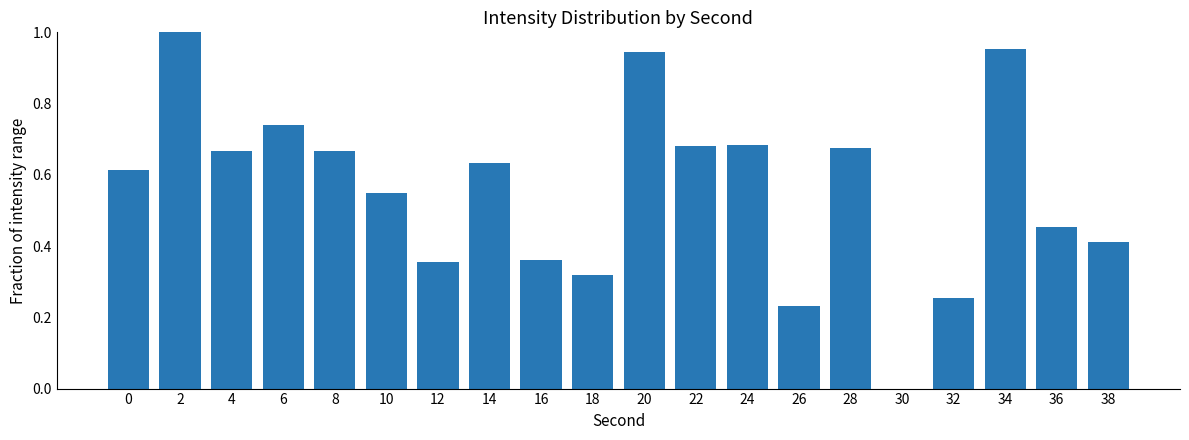

True or false: the data shows 1.0 at 2.

True